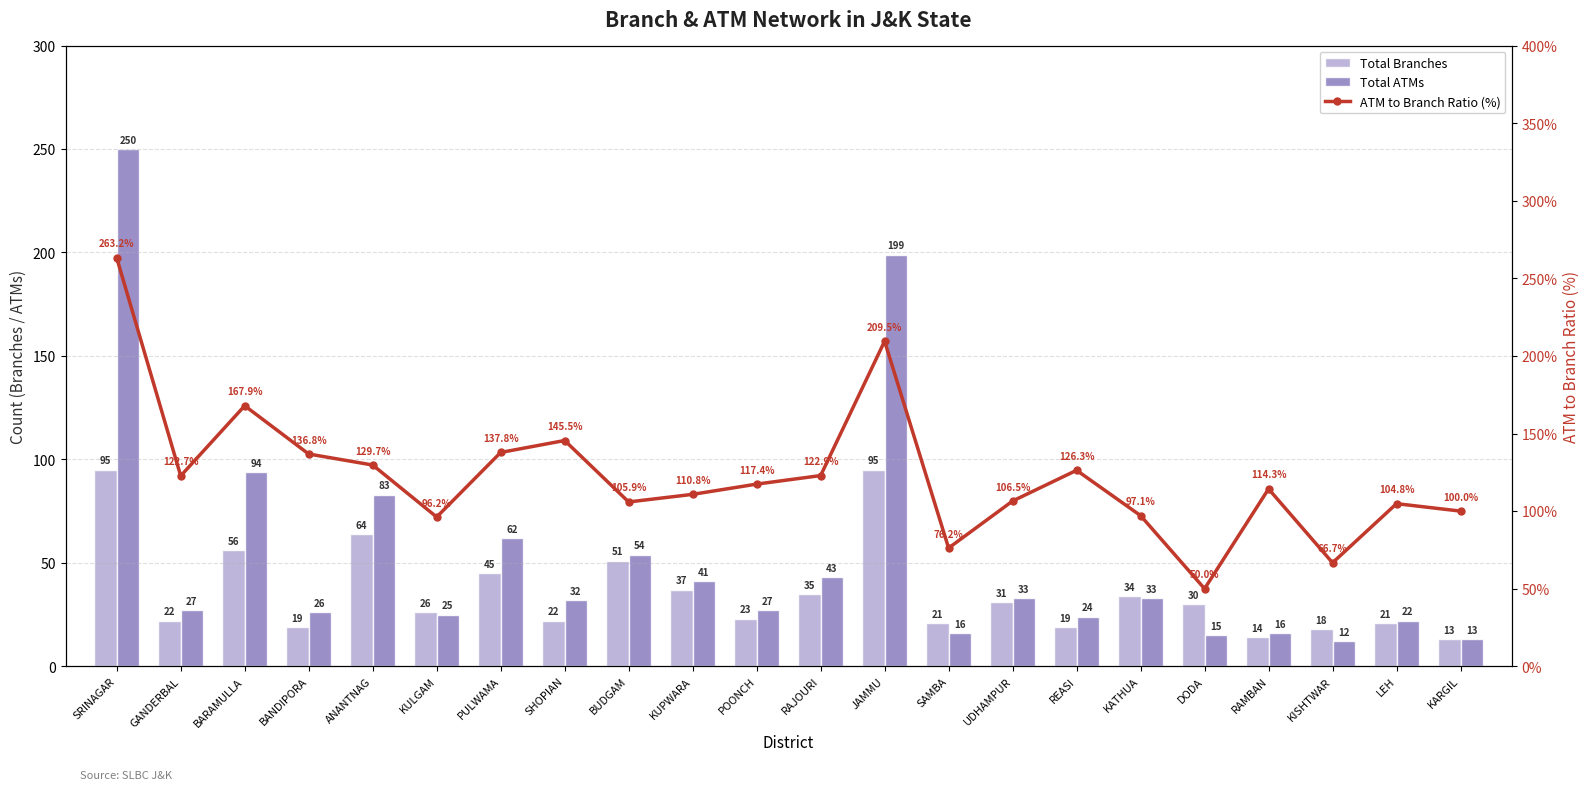

List the series in order of their peak value, highest first.

ATM to Branch Ratio (%), Total ATMs, Total Branches